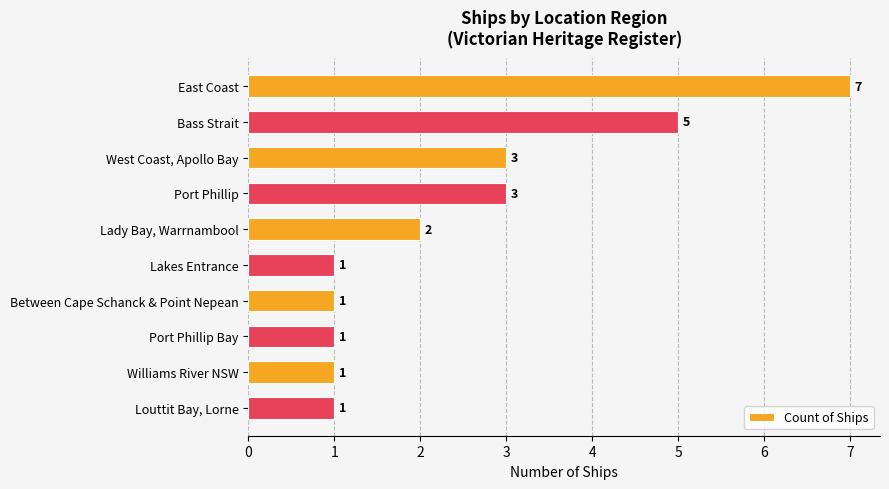

What is the ratio of the value at Lakes Entrance to the value at Between Cape Schanck & Point Nepean?

1.0